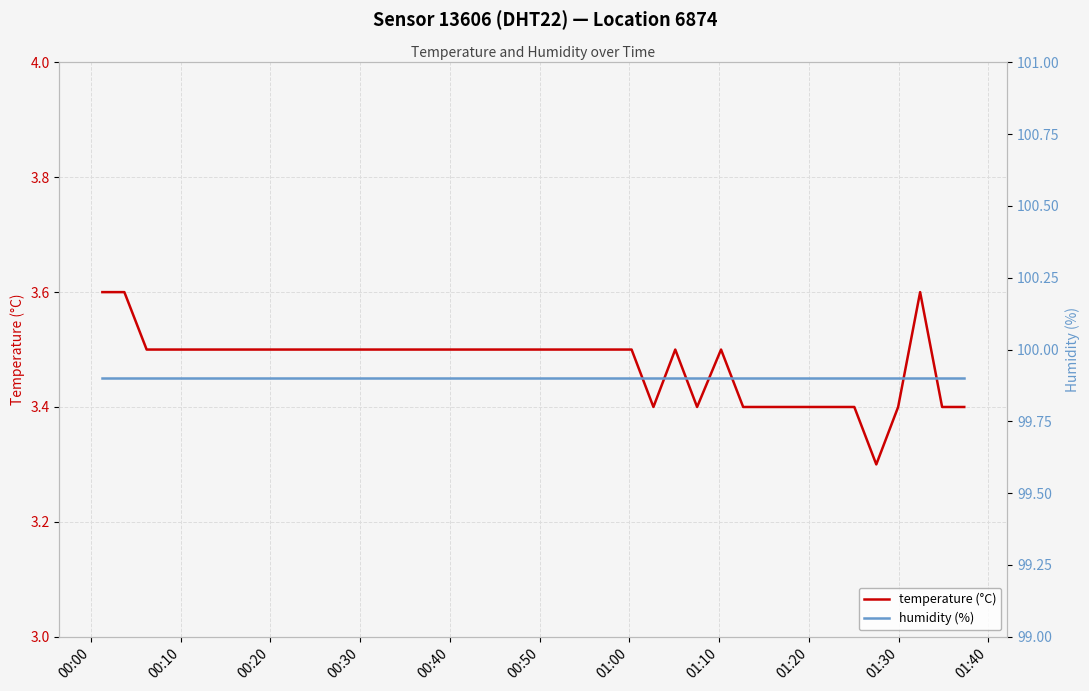

What is the lowest value of the temperature (°C) series?

3.3